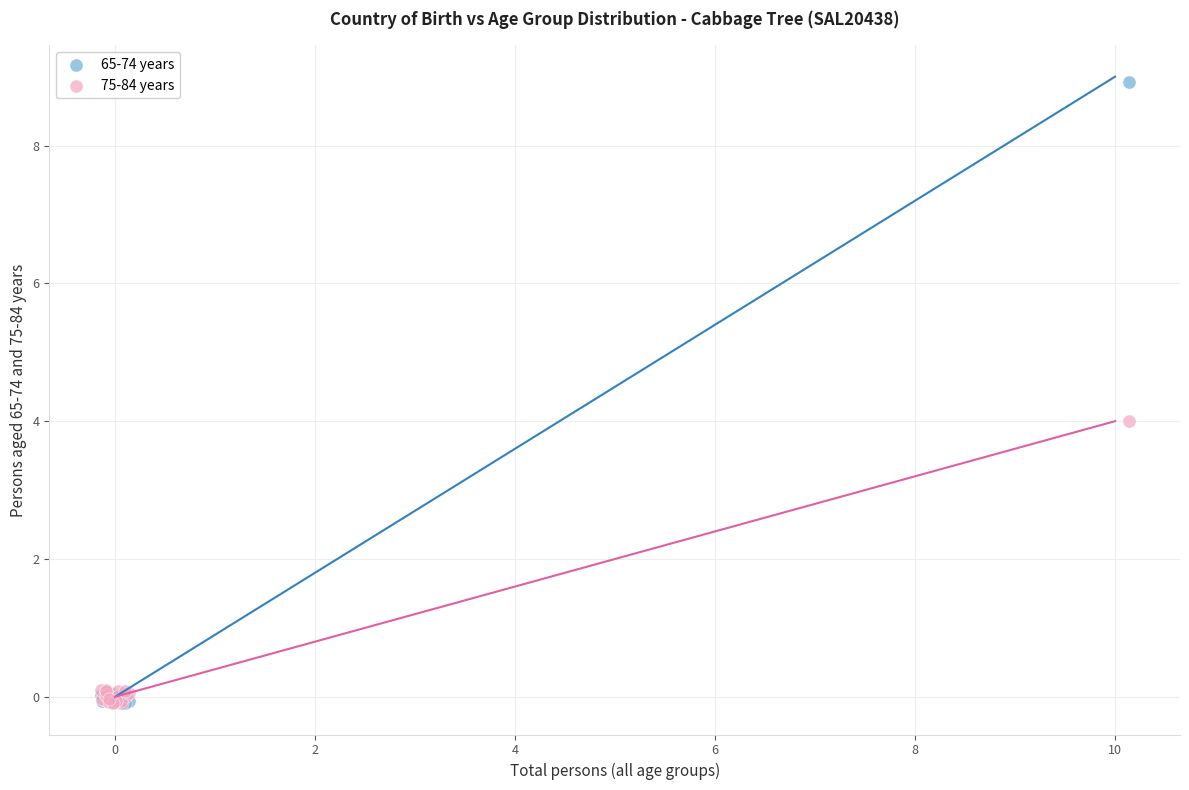

Which series reaches the maximum Y coordinate?

65-74 years